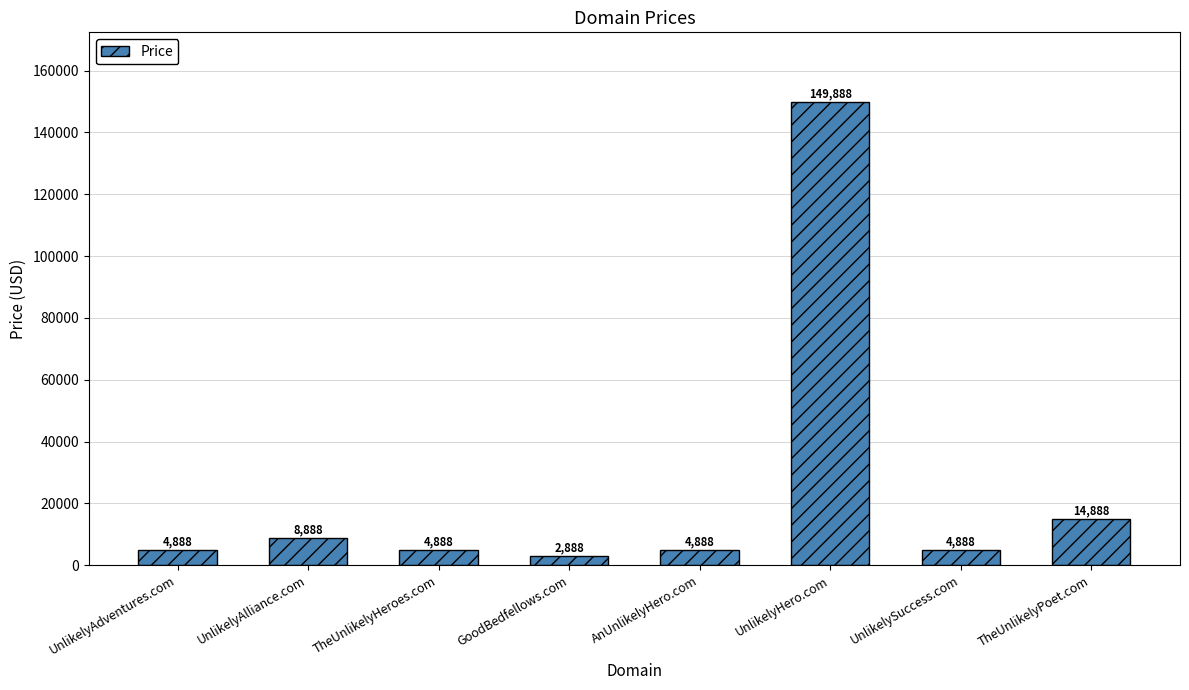

What is the sum of the values at AnUnlikelyHero.com and TheUnlikelyPoet.com?

19776